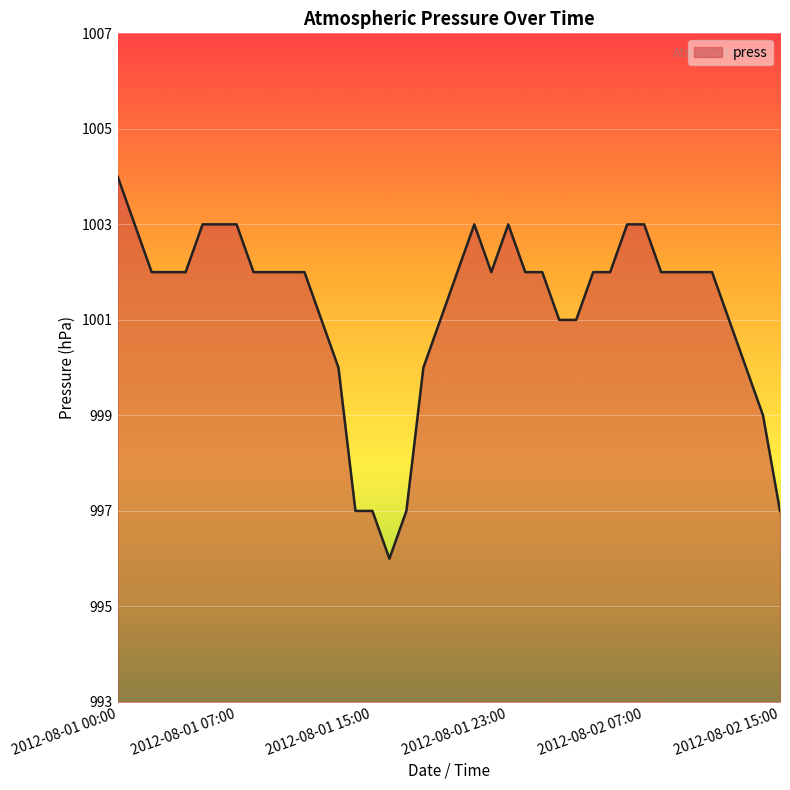

True or false: the data has more than 0 interior local peaks.

True